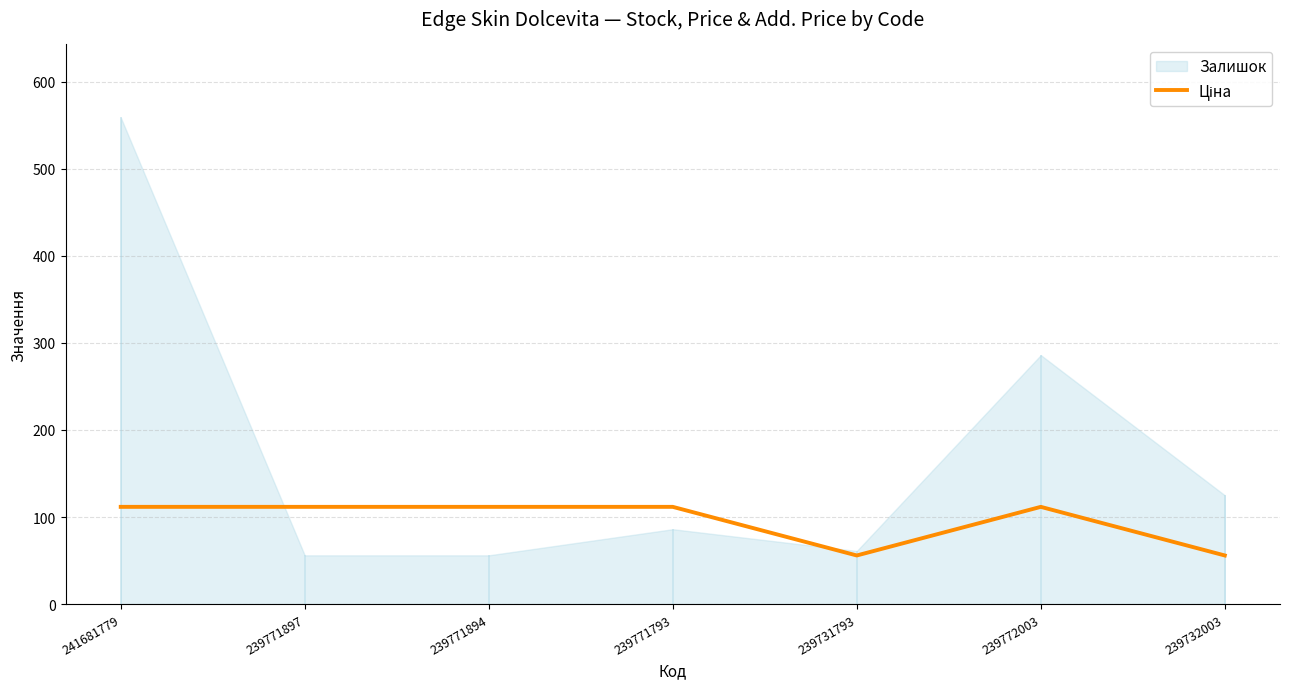

Which label corresponds to the smallest value in the chart?

239731793